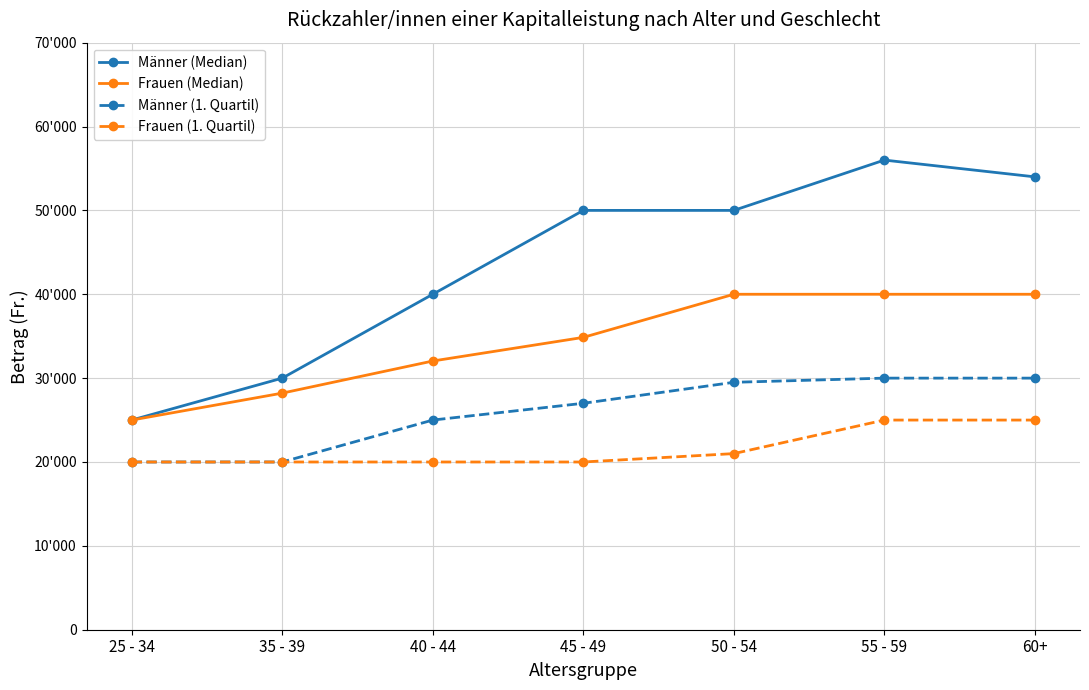

The value of Männer (Median) at 25 - 34 is 44320.2. True or false?

False